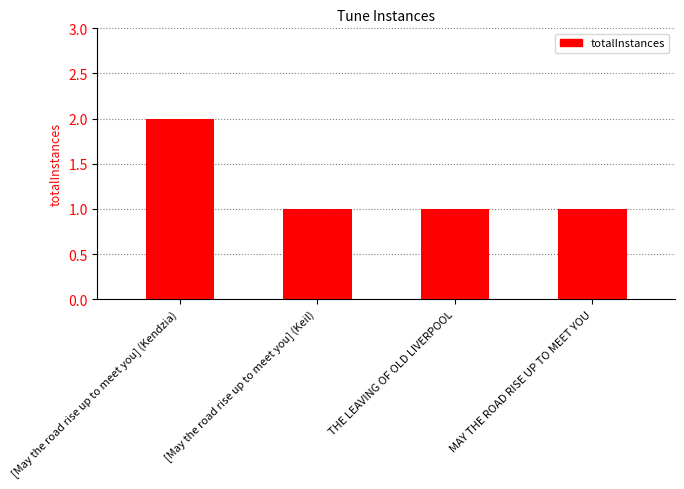

What is the sum of the values at [May the road rise up to meet you] (Keil) and [May the road rise up to meet you] (Kendzia)?

3